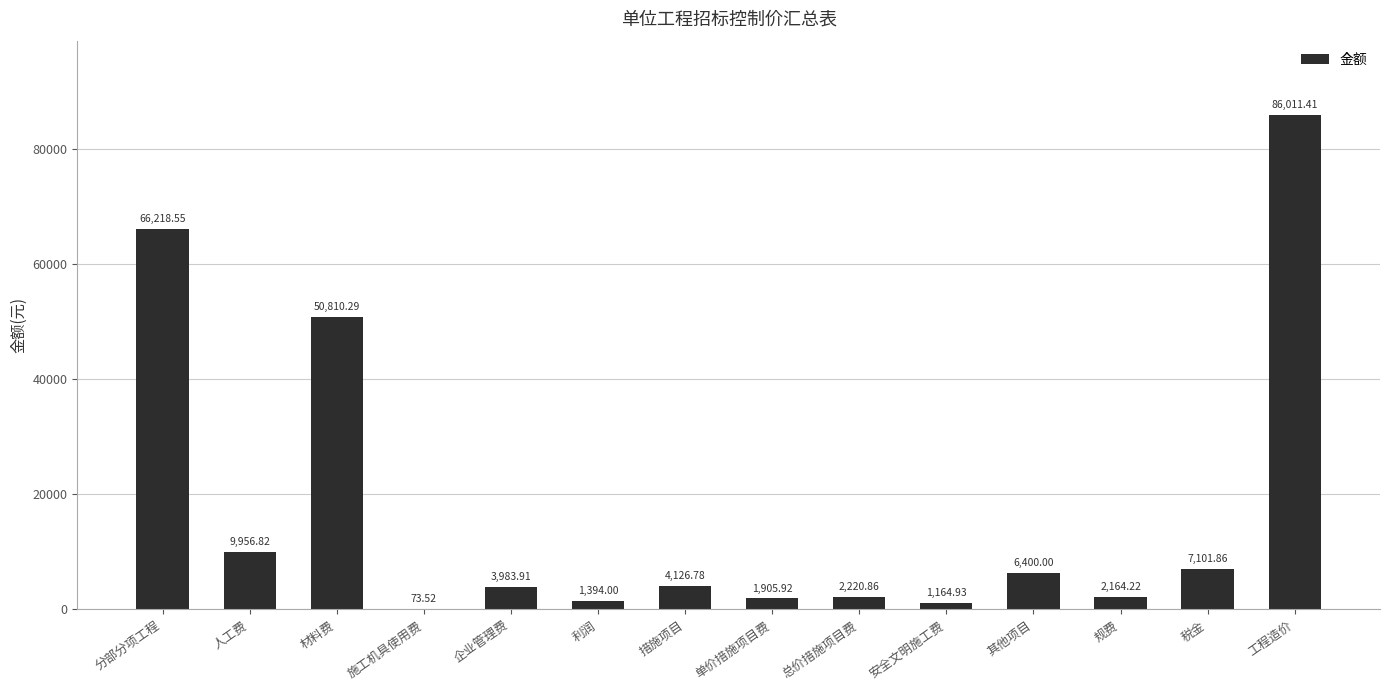

Reading left to right, list all the values displayed in this chart.

66218.6	9956.8	50810.3	73.5	3983.9	1394.0	4126.8	1905.9	2220.9	1164.9	6400.0	2164.2	7101.9	86011.4